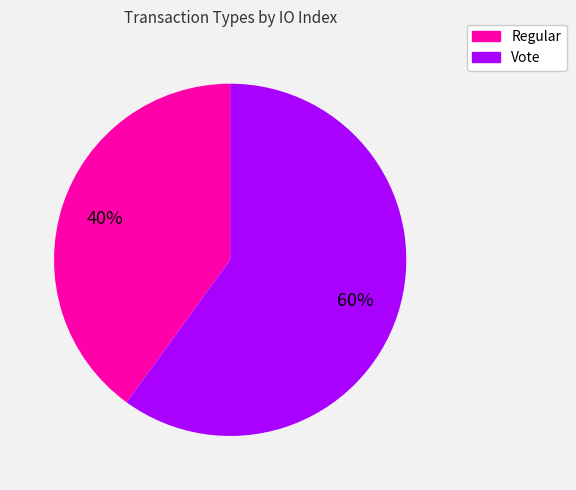

True or false: Regular accounts for 40% of the total.

True